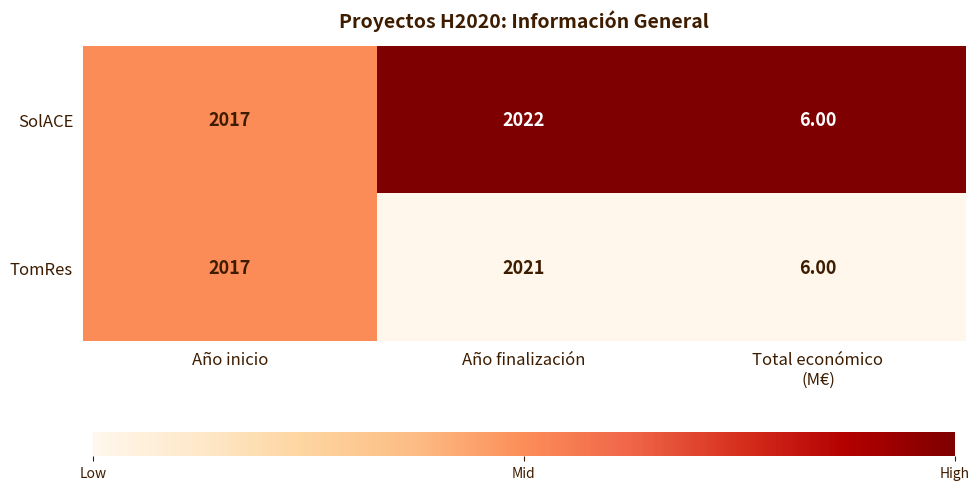

At which category is the sum across all series the highest?

Año finalización